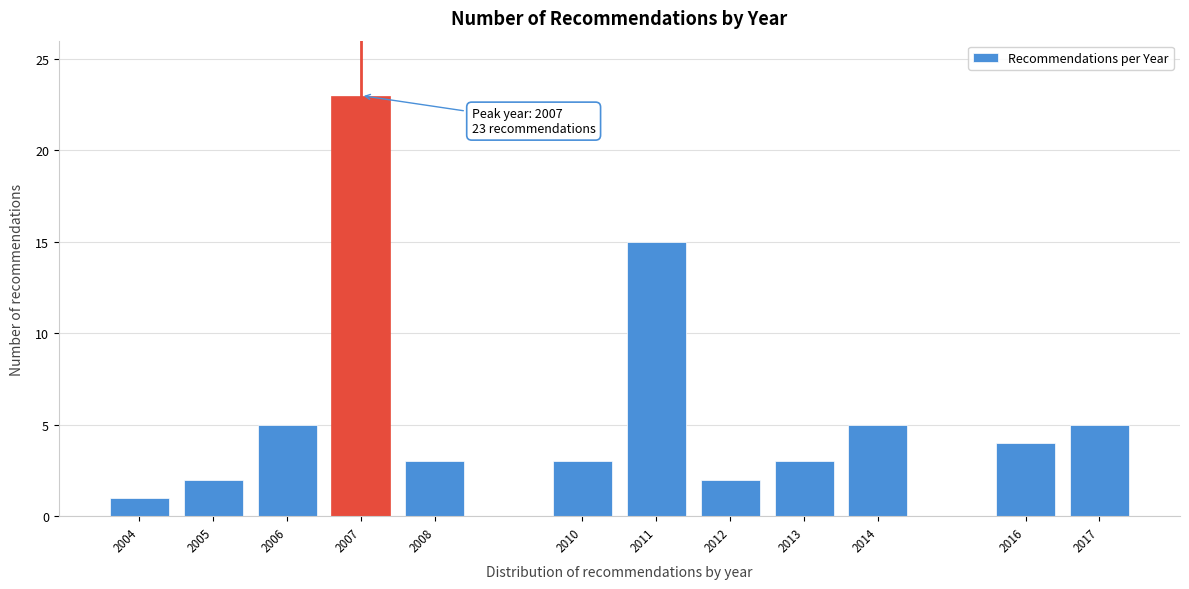

Reading left to right, transcribe all the data shown in this chart.

2004=1	2005=2	2006=5	2007=23	2008=3	2010=3	2011=15	2012=2	2013=3	2014=5	2016=4	2017=5